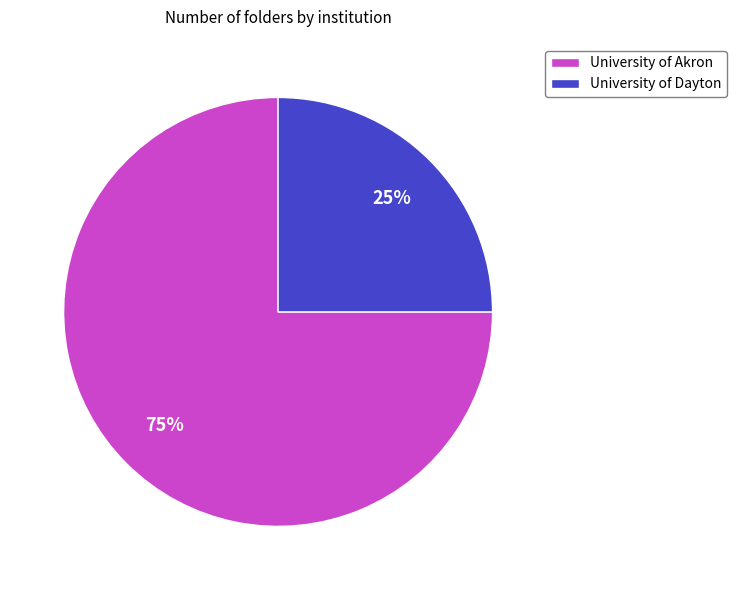

To the nearest percent, what is the average slice percentage?

50%